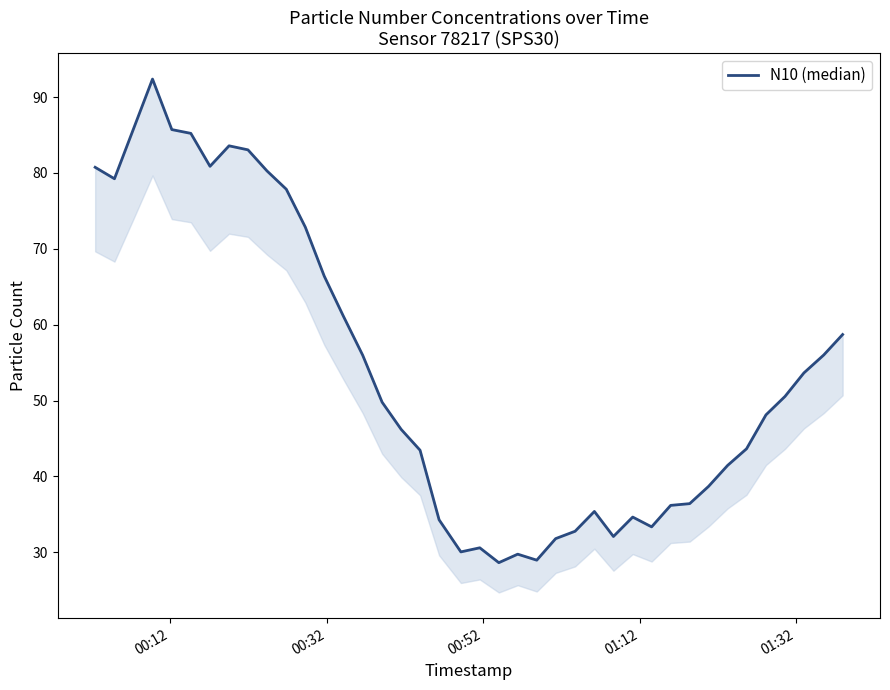

What is the greatest value displayed?

92.4